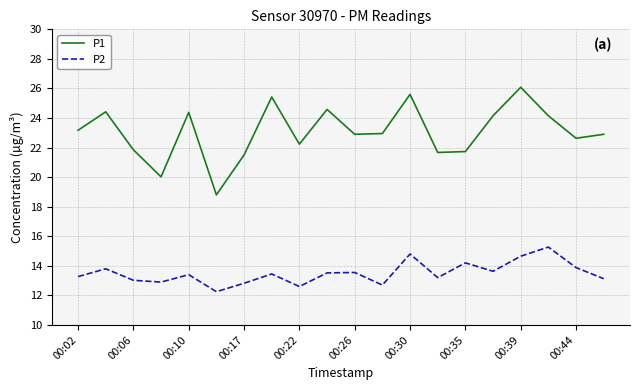

What is the difference between the maximum and minimum values in the P2 series?

3.0